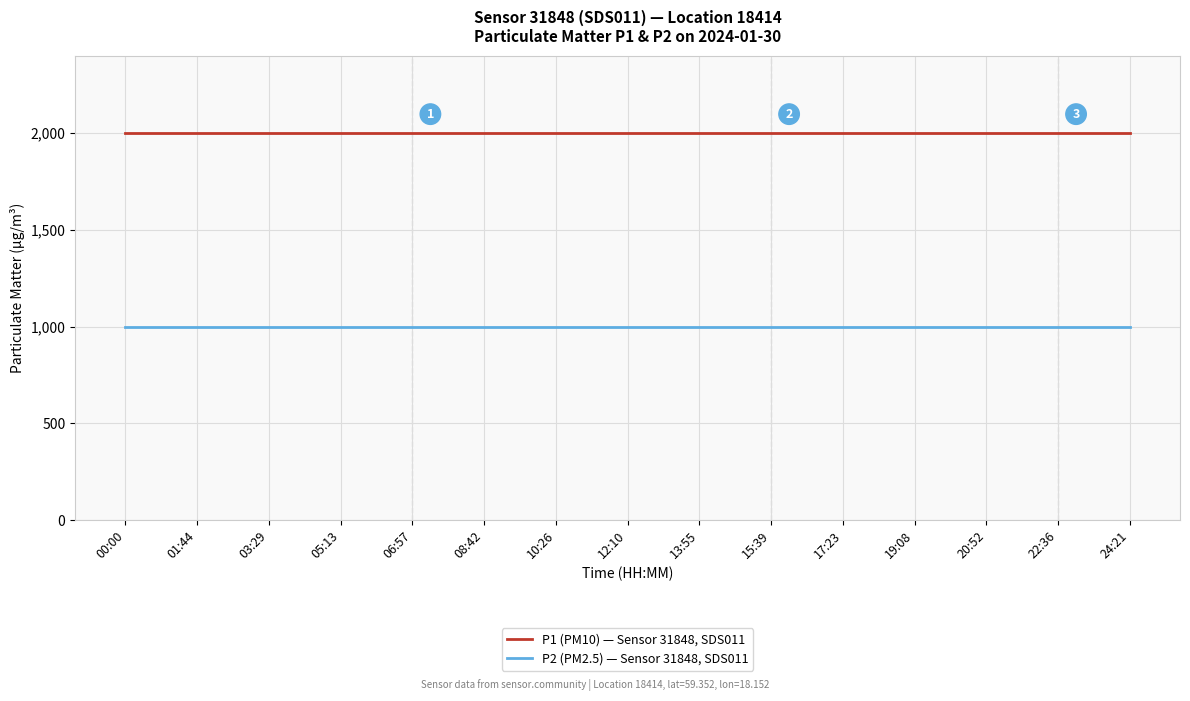

What is the spread (max minus min) of values at 05:13?

1000.0